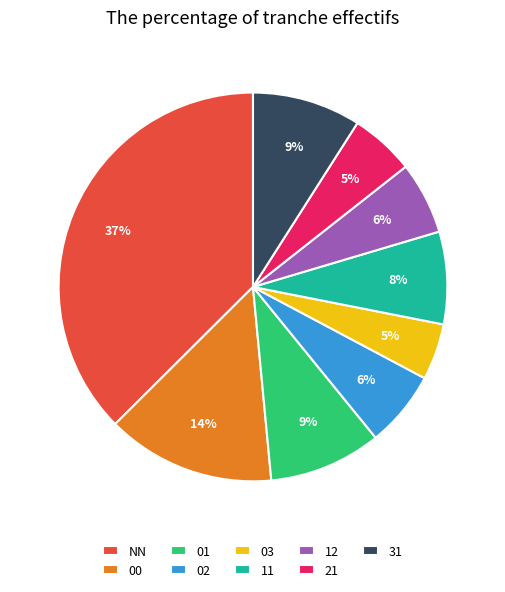

Does any single category account for the majority?

No